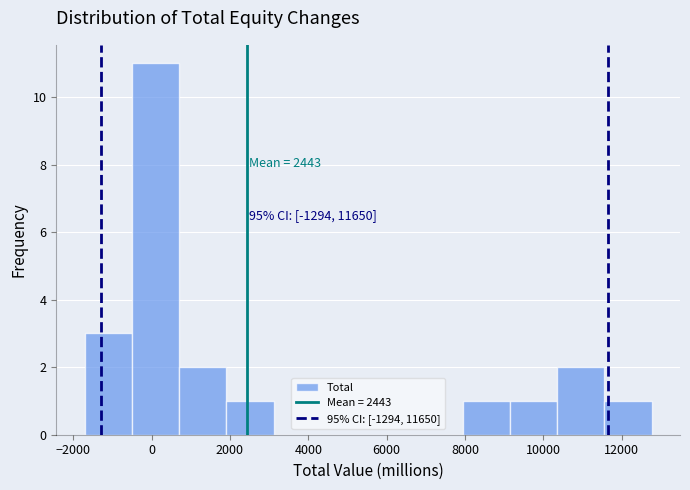

Over which range of the x-axis is the bar tallest?

-600 to 800